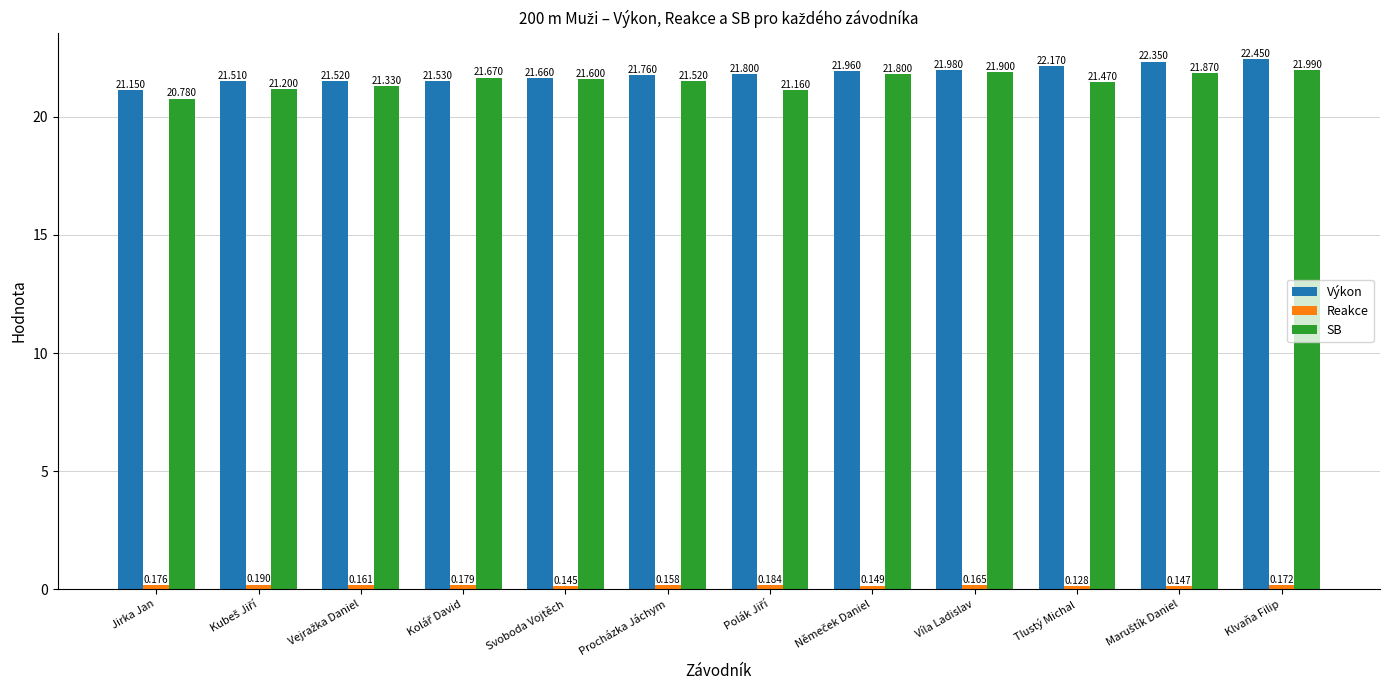

The value of SB at Svoboda Vojtěch is 11.5. True or false?

False